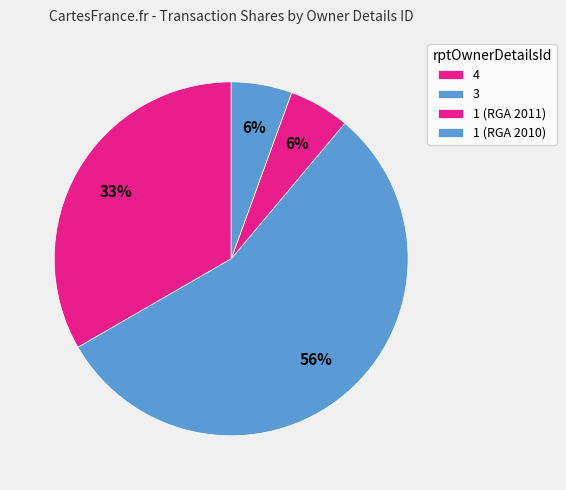

Count the number of slices in the pie.

4